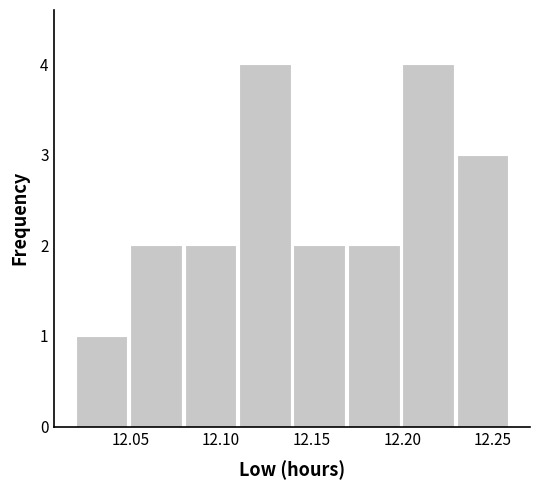

Reading left to right, list every bar in this chart as the range it spans on the x-axis followed by its height. The values are not printed on the chart, so give them approximately, as read against the axis.

12.02 to 12.05: 1
12.05 to 12.08: 2
12.08 to 12.11: 2
12.11 to 12.14: 4
12.14 to 12.17: 2
12.17 to 12.20: 2
12.20 to 12.23: 4
12.23 to 12.26: 3